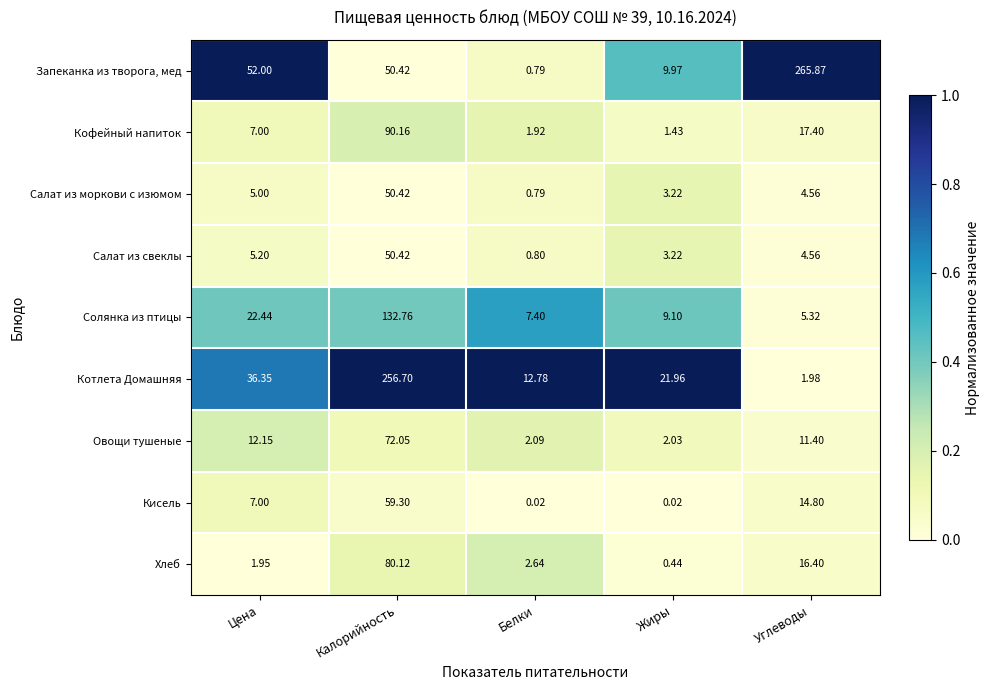

Which category has the highest value in the Салат из свеклы series?

Калорийность